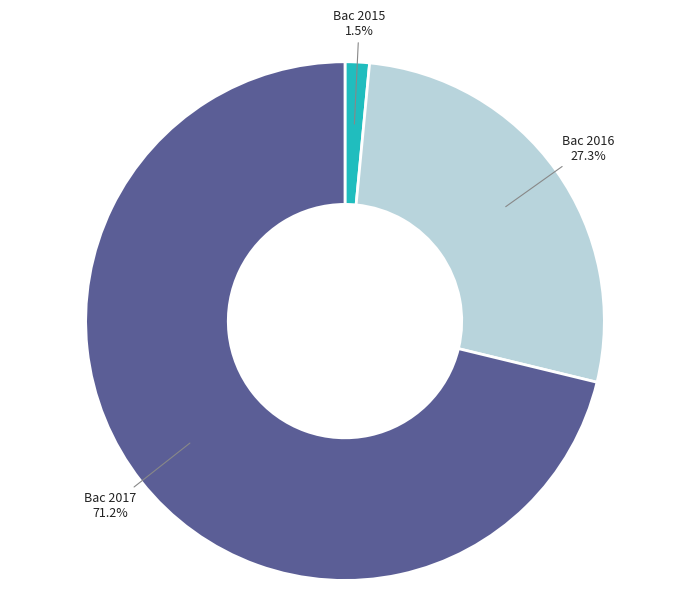

How many segments does this pie chart have?

3